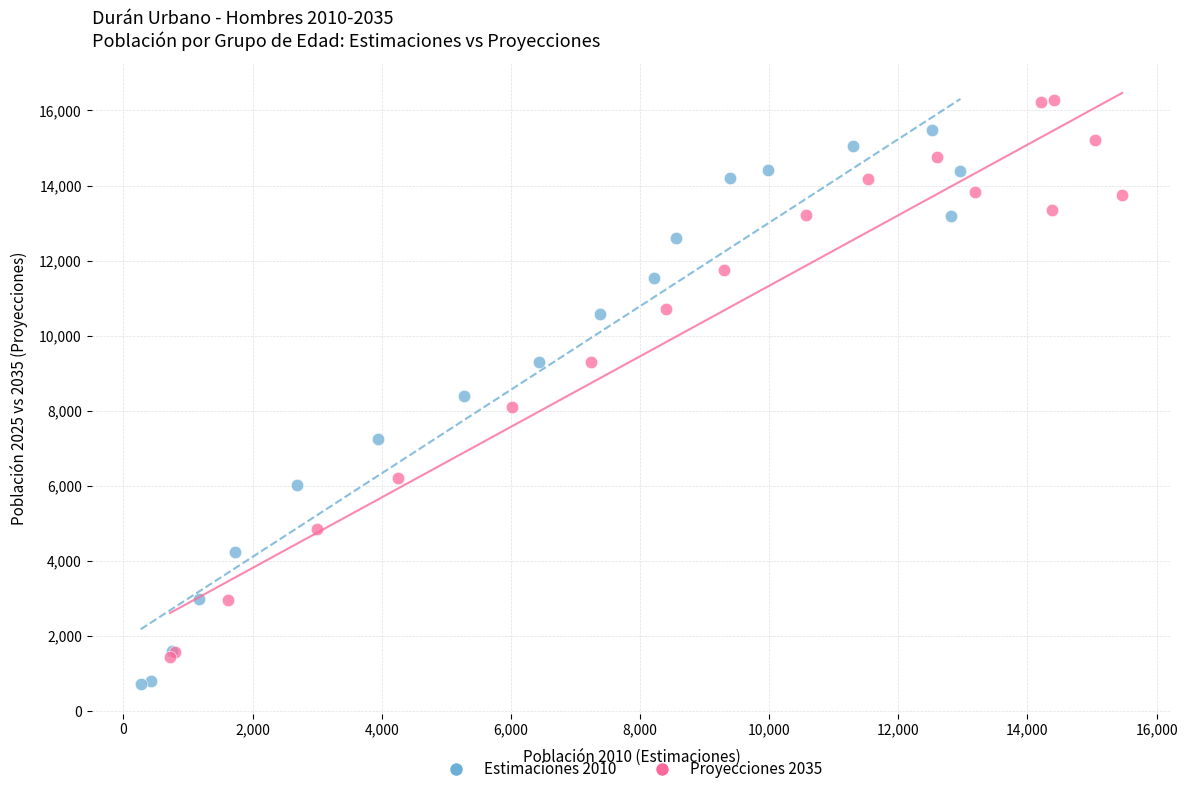

Which series contains the lowest Y value?

Estimaciones 2010